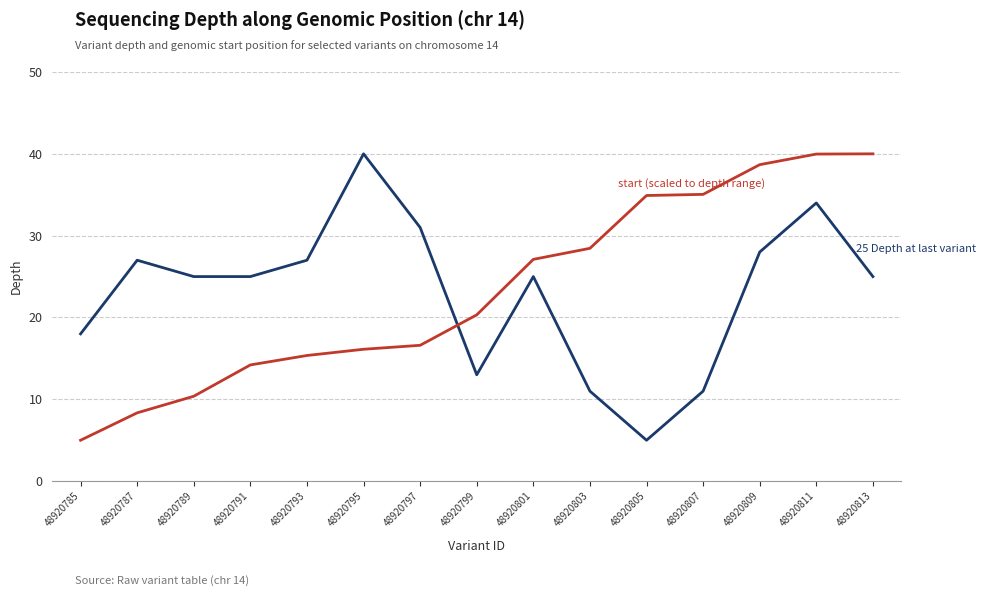

At which category is the sum across all series the highest?

48920811